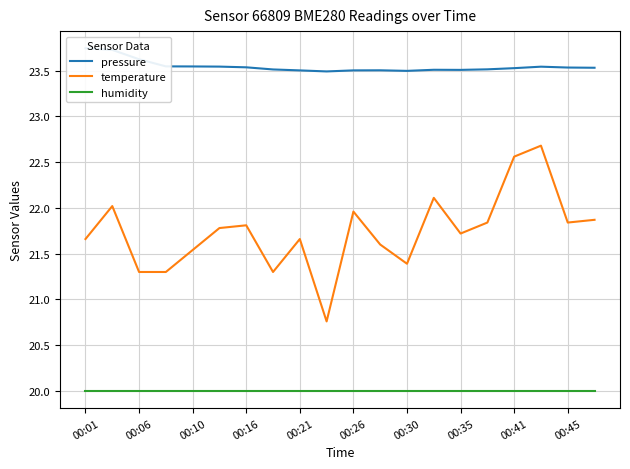

What is the maximum value for humidity?

20.0